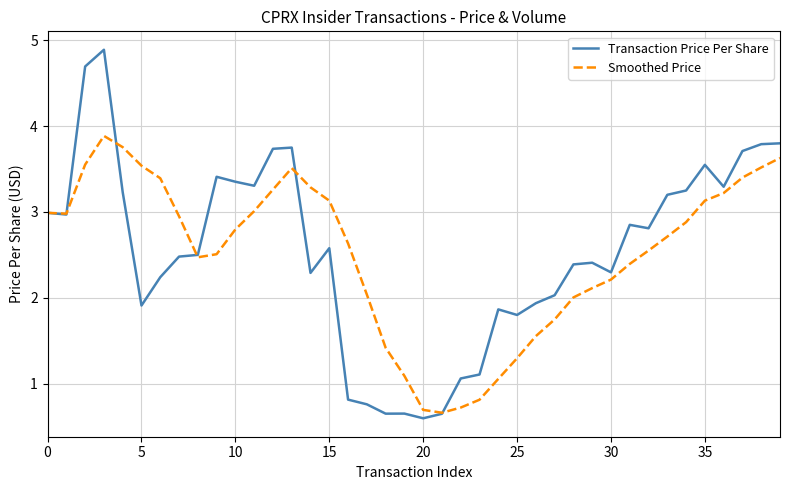

Which series has the largest range (max minus min)?

Transaction Price Per Share